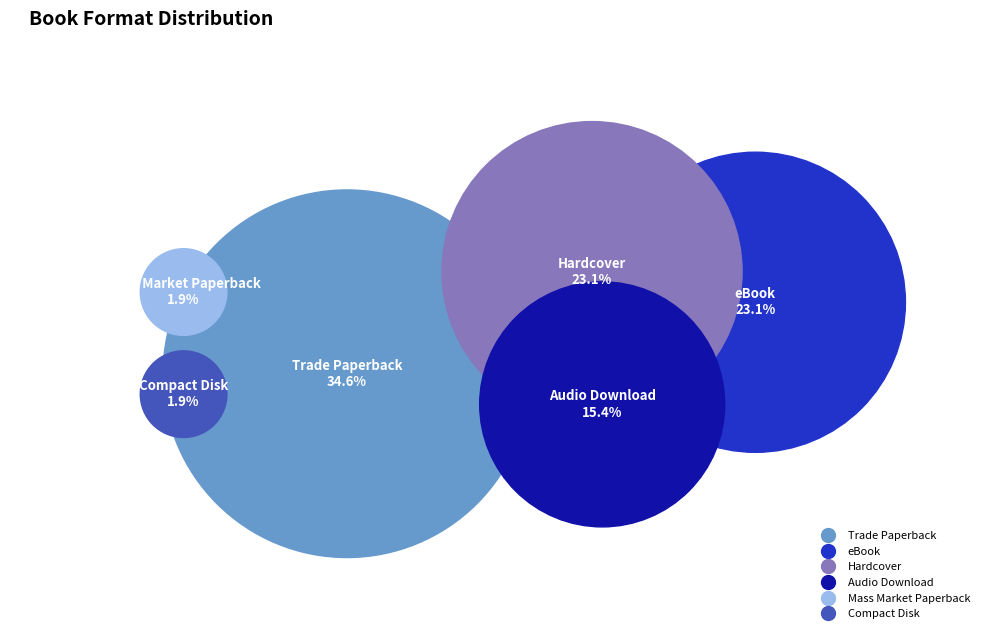

Which slice is the largest?

Trade Paperback